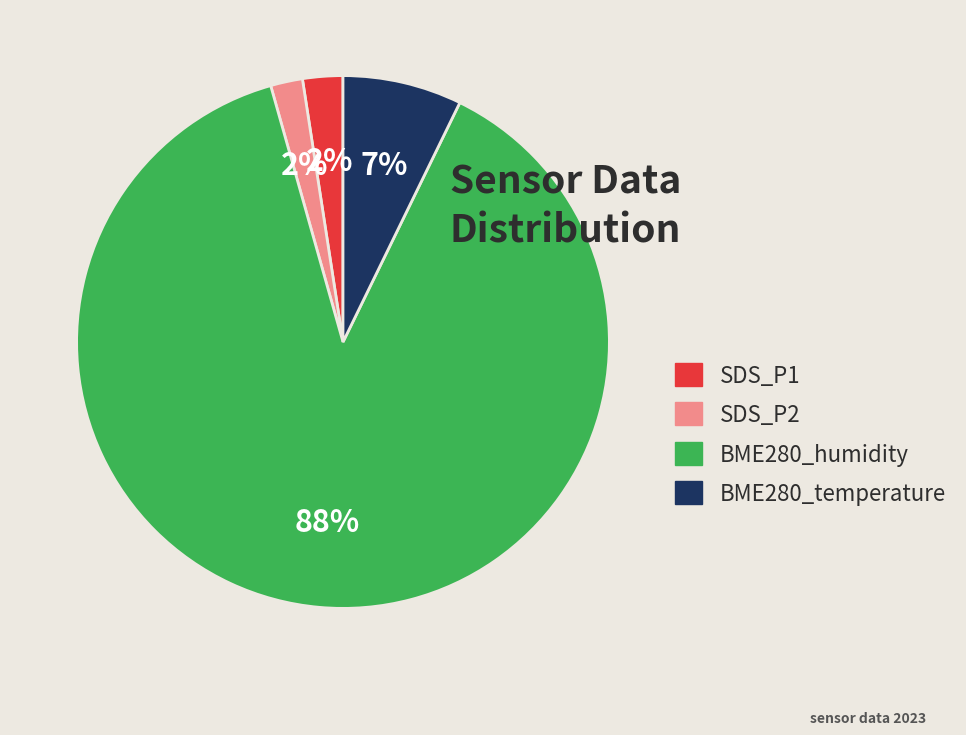

Between SDS_P1 and BME280_humidity, which is larger?

BME280_humidity